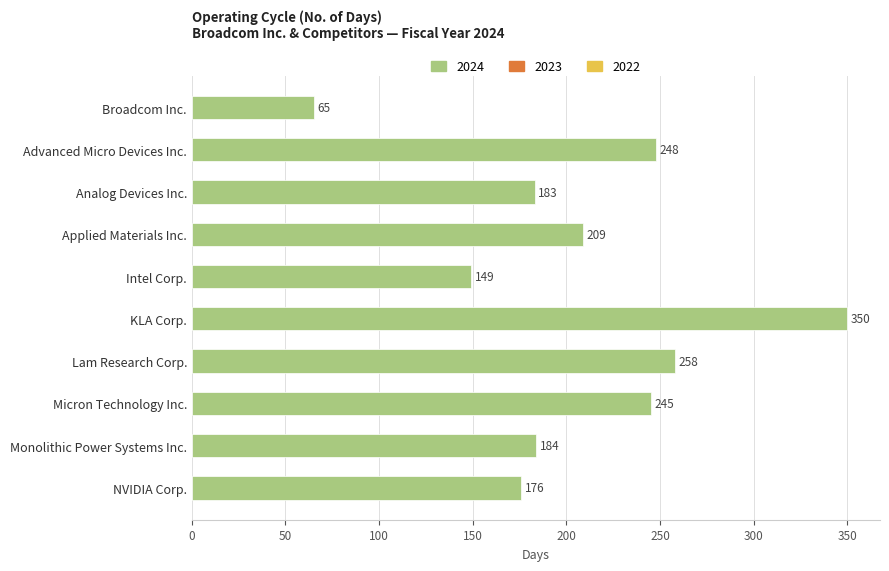

Count the number of categories in the chart.

10